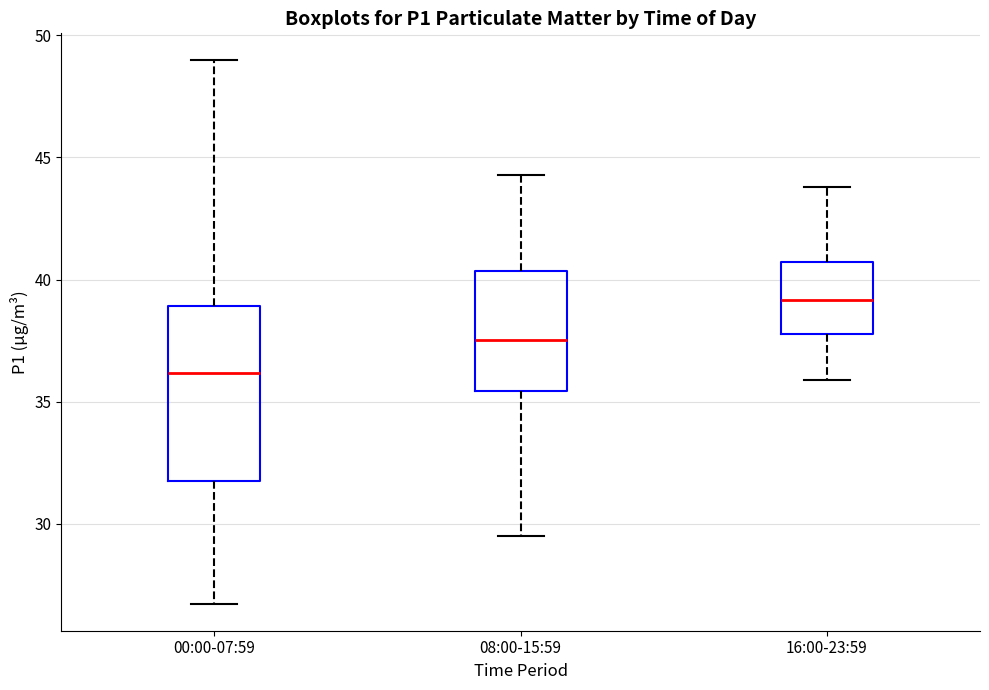

Comparing the boxes themselves (not the whiskers), which one is the tallest?

00:00-07:59